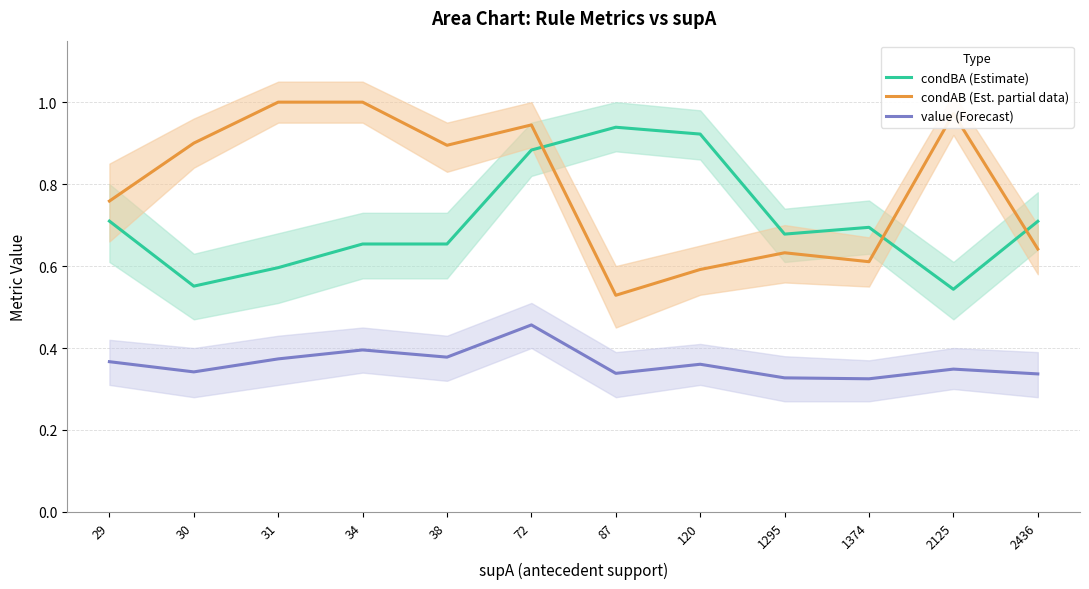

Between 1374 and 87, which is larger?

87